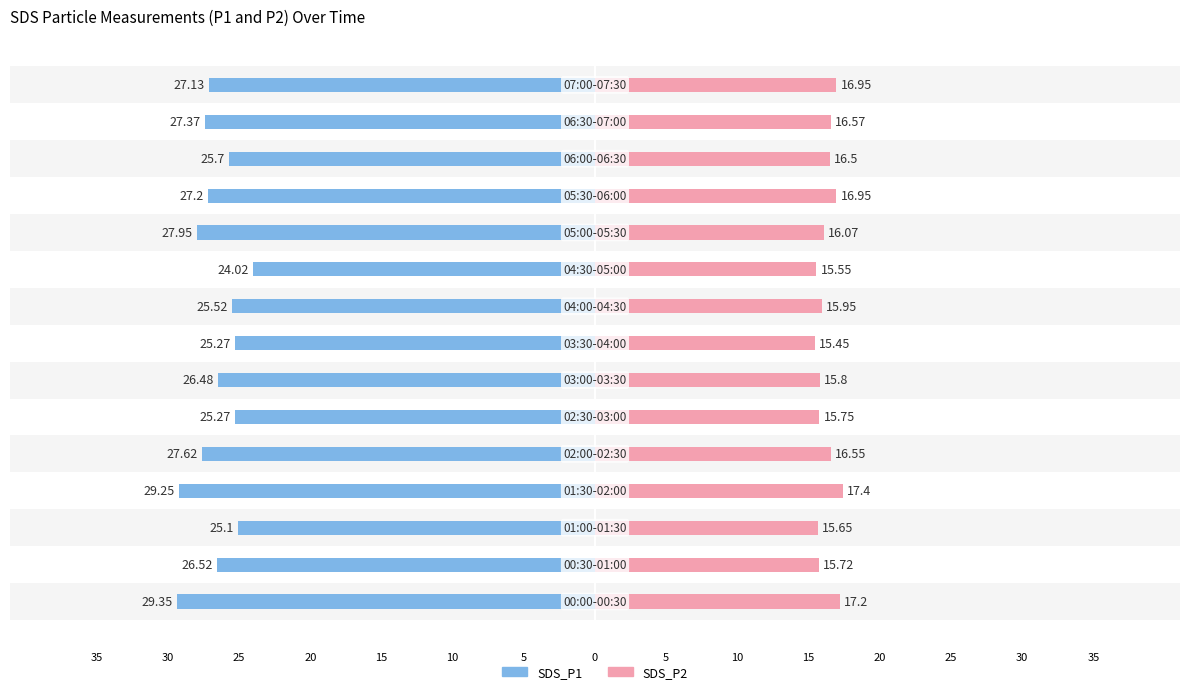

How many bars are there in total?

30